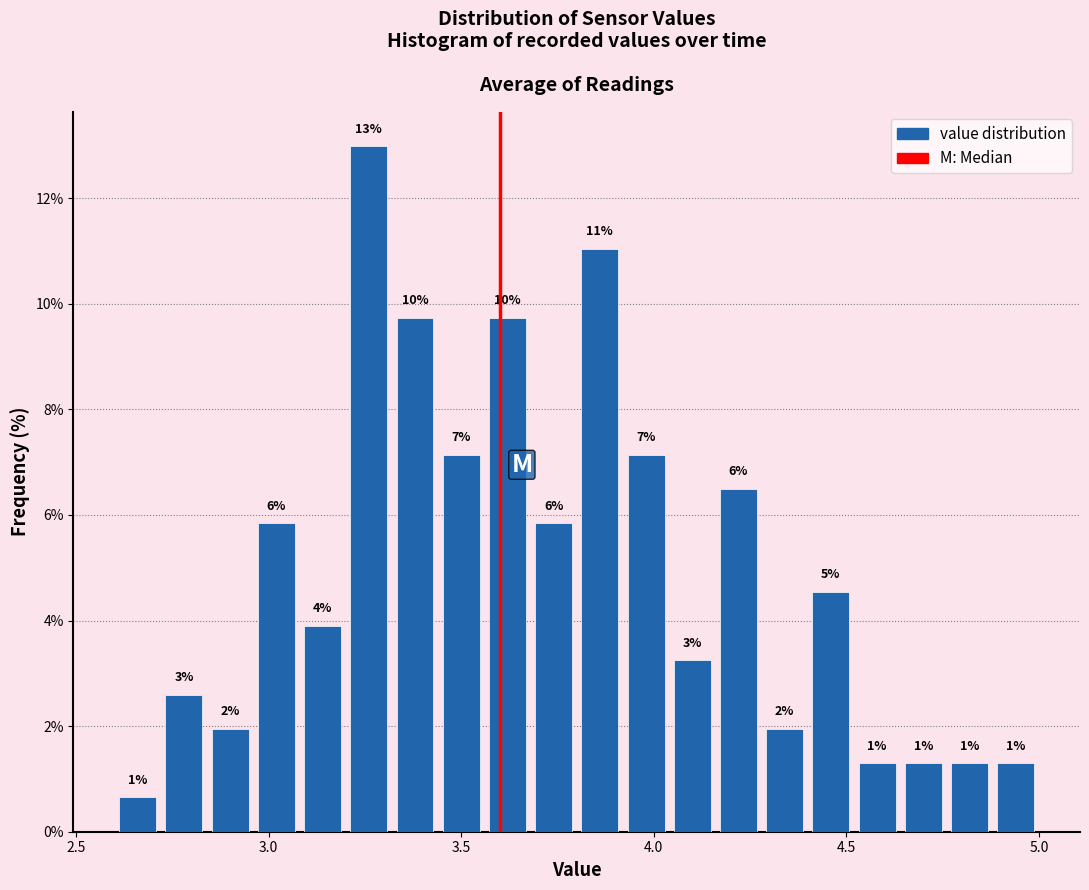

Read against the x-axis, roughly where is the centre of the tallest bar?

3.25